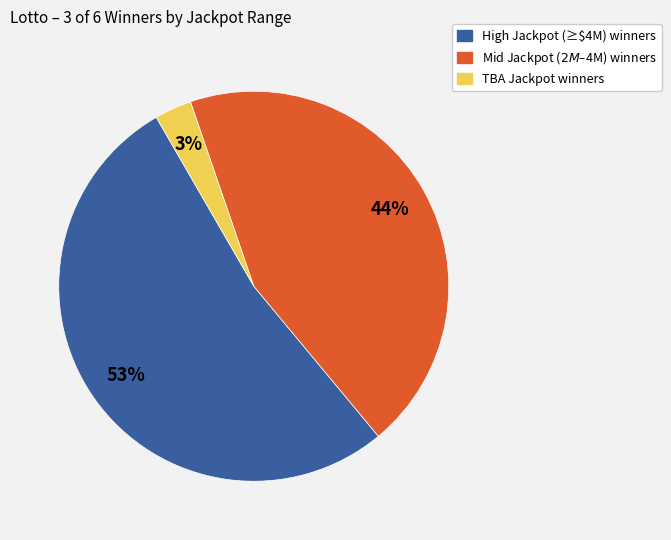

Is there any slice that represents more than half of the pie?

Yes